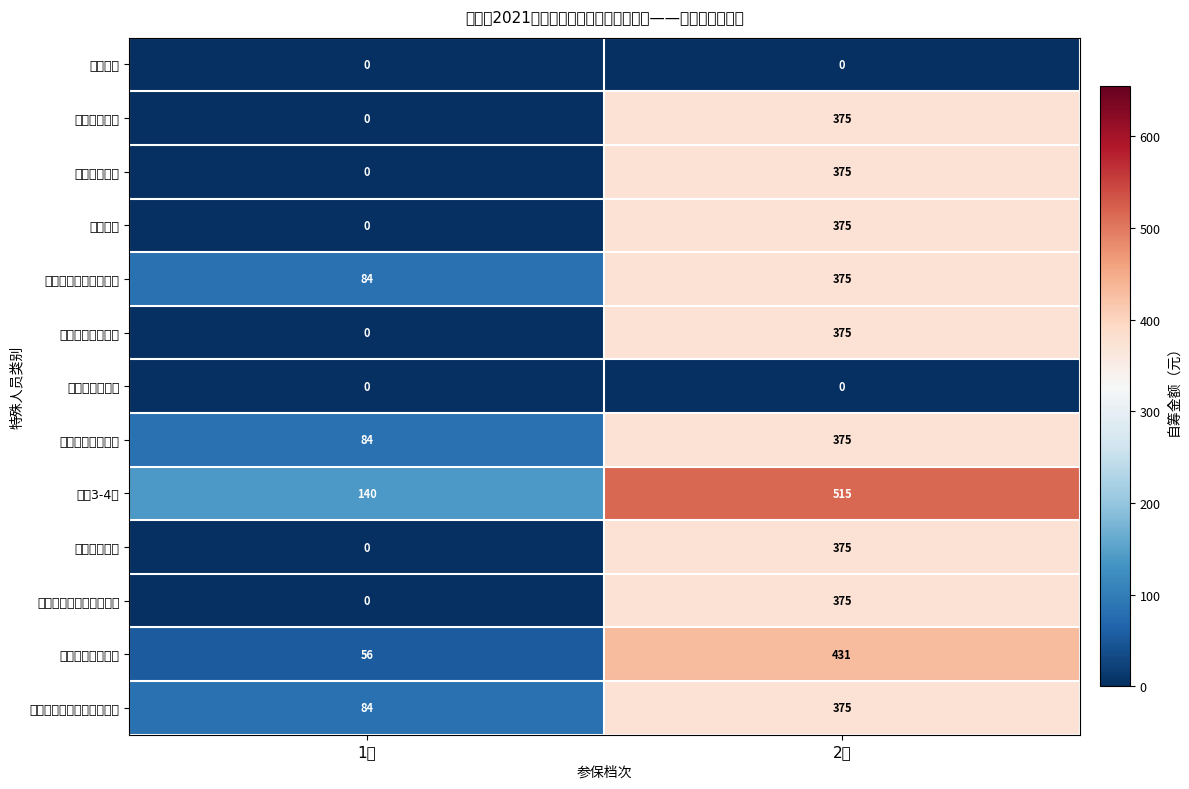

Count the number of categories in the chart.

2